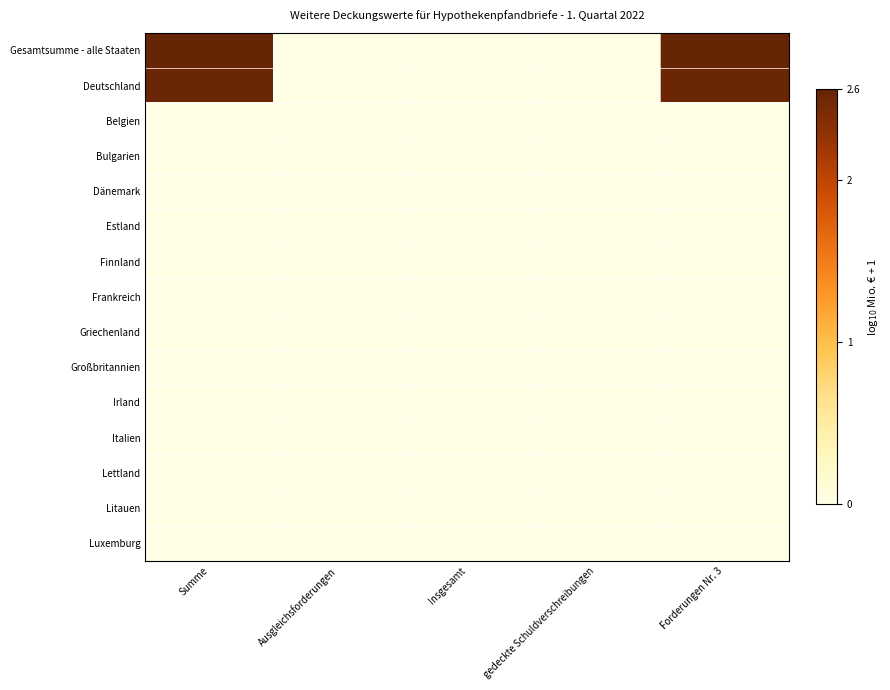

Which series has the widest spread of values?

Gesamtsumme - alle Staaten